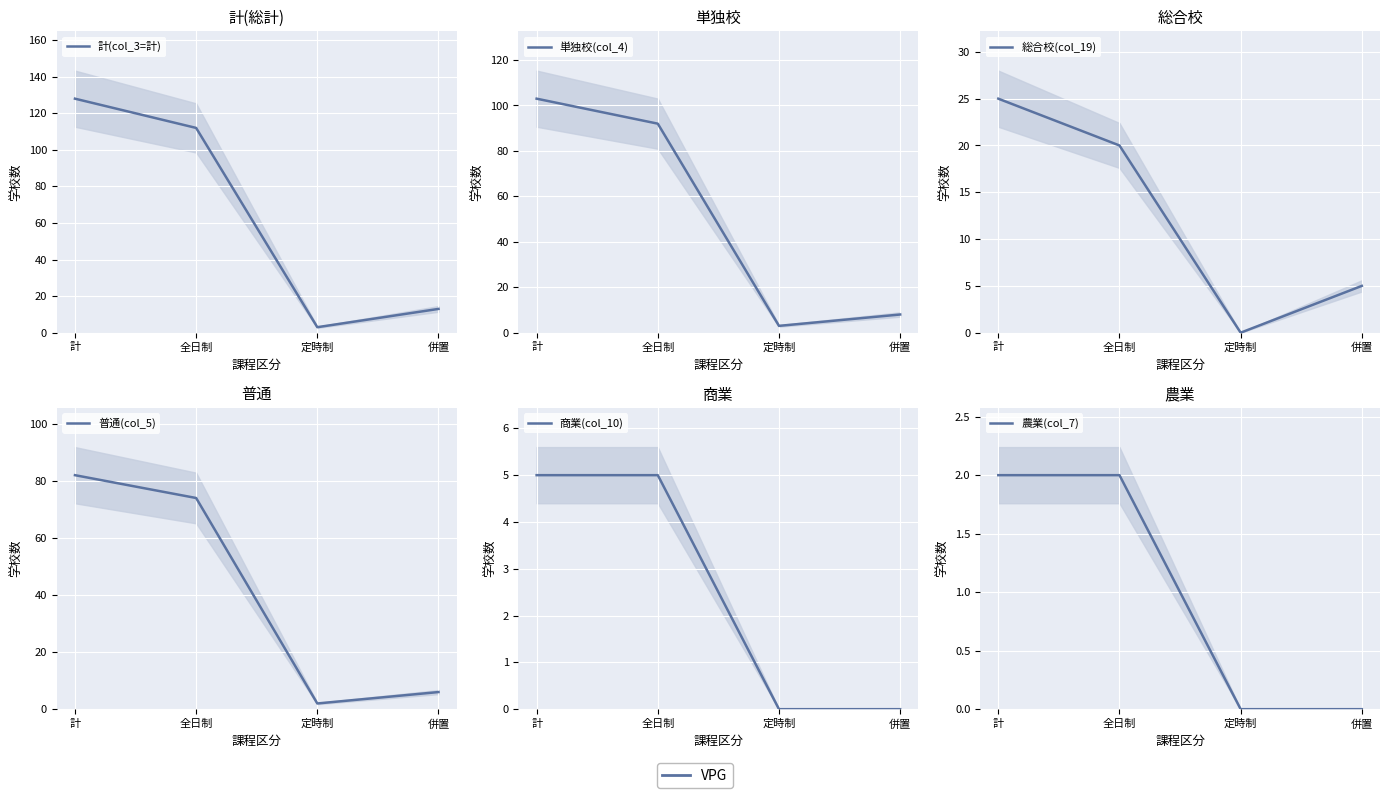

Rank the series at 全日制 from lowest to highest value.

農業(col_7), 商業(col_10), 総合校(col_19), 普通(col_5), 単独校(col_4), 計(col_3=計)